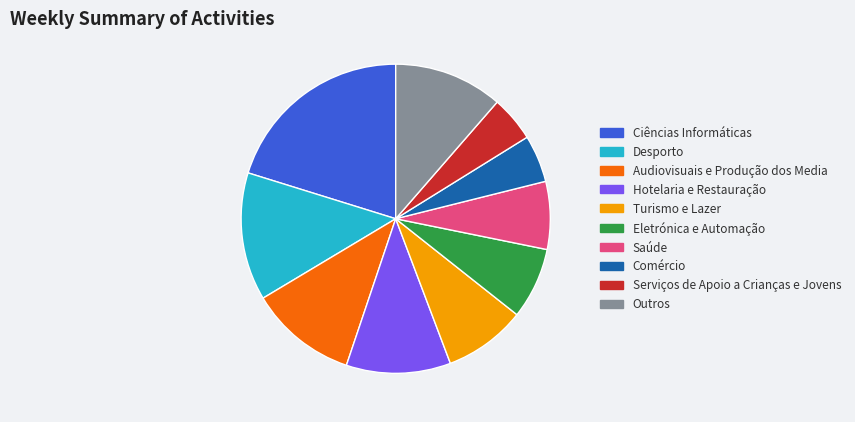

Is it true that Desporto is 25% of the pie?

False